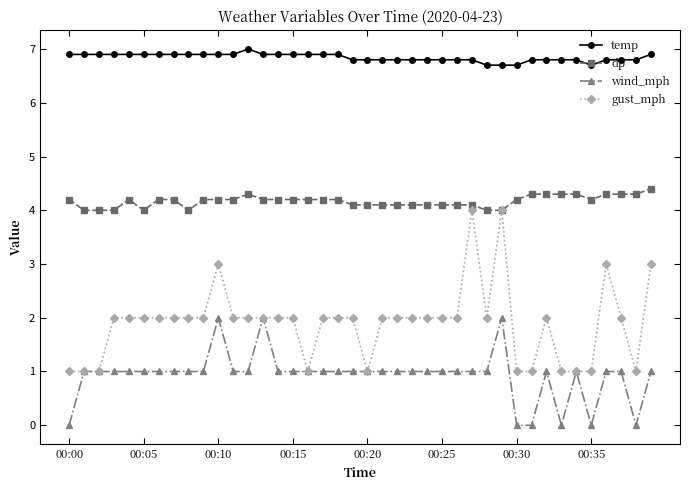

What is the value of the gust_mph point at the 7th from the left?

2.0